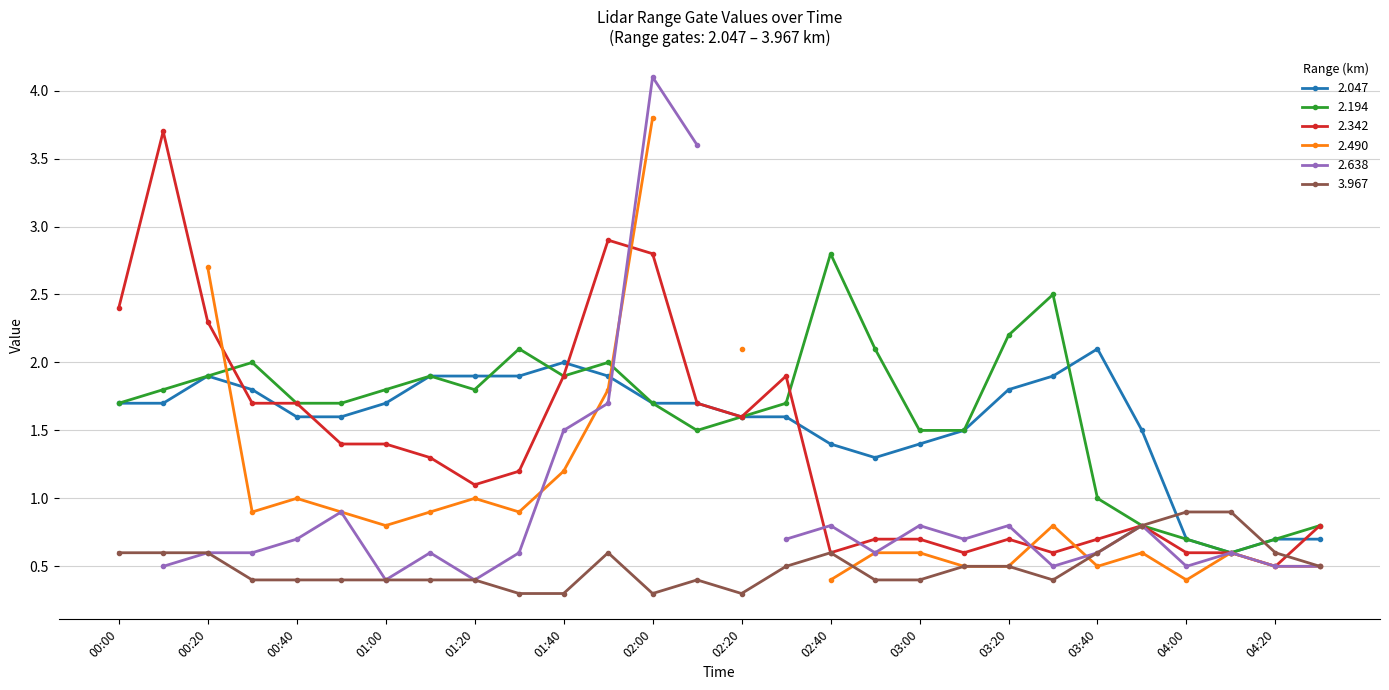

How many 3.967 values are between 0 and 1?

28